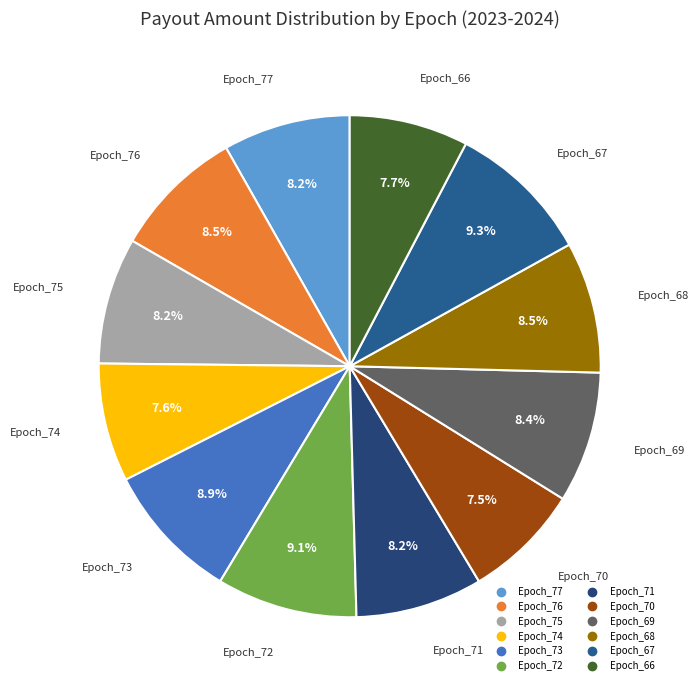

To the nearest percent, what portion does Epoch_72 represent?

9%